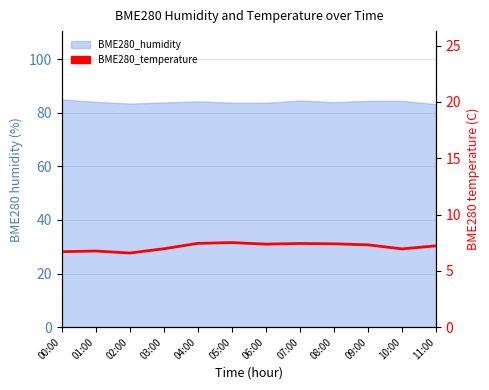

What is the label of the 4th point from the left?

03:00